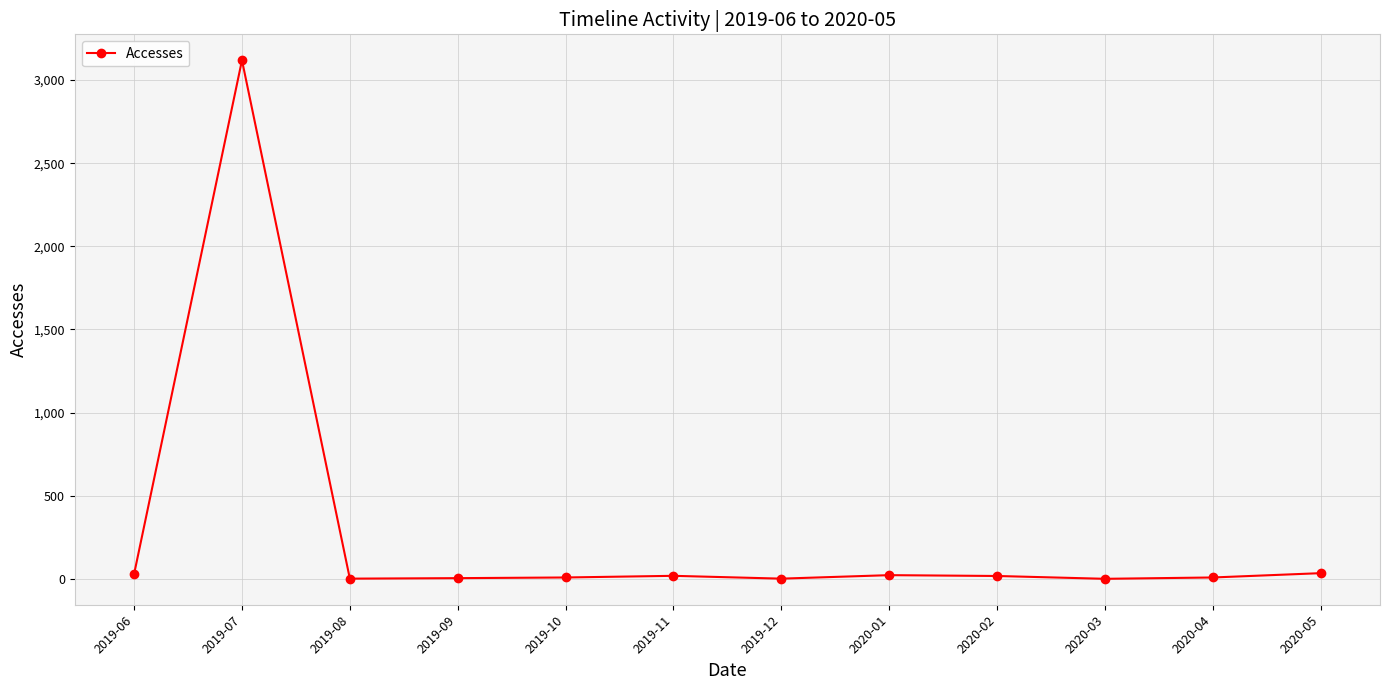

What is the average value?

272